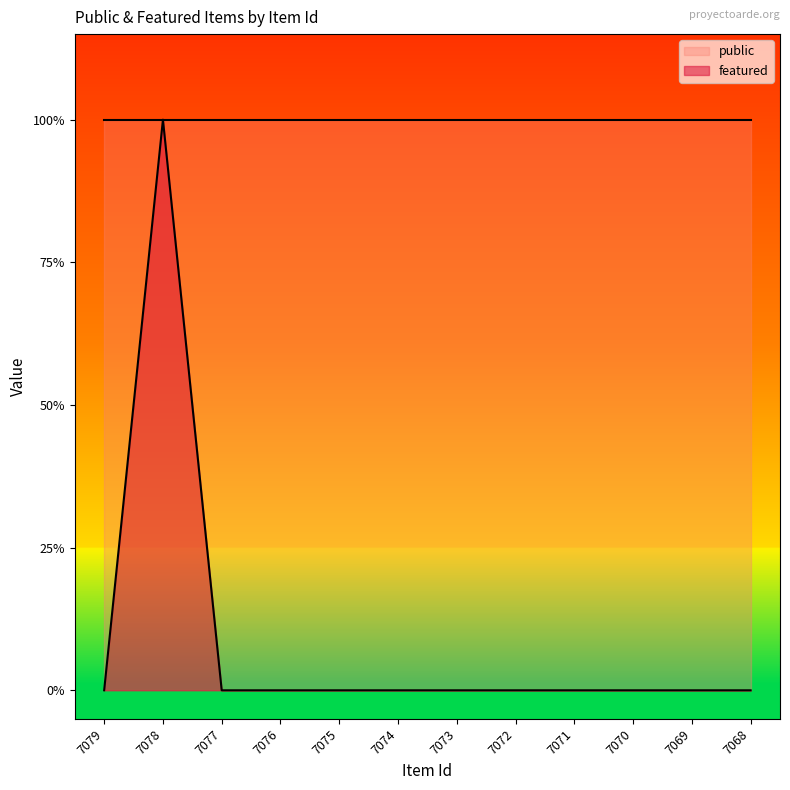

Where is the data nearest to the value 0?

7079